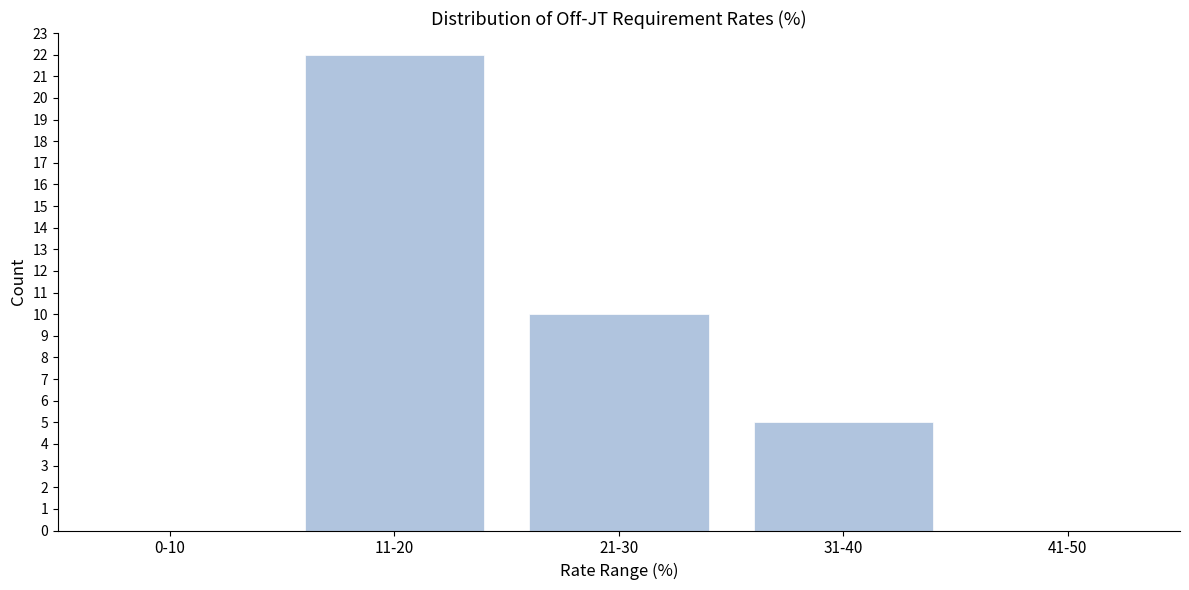

Reading left to right, list all the values displayed in this chart.

0-10=0	11-20=22	21-30=10	31-40=5	41-50=0